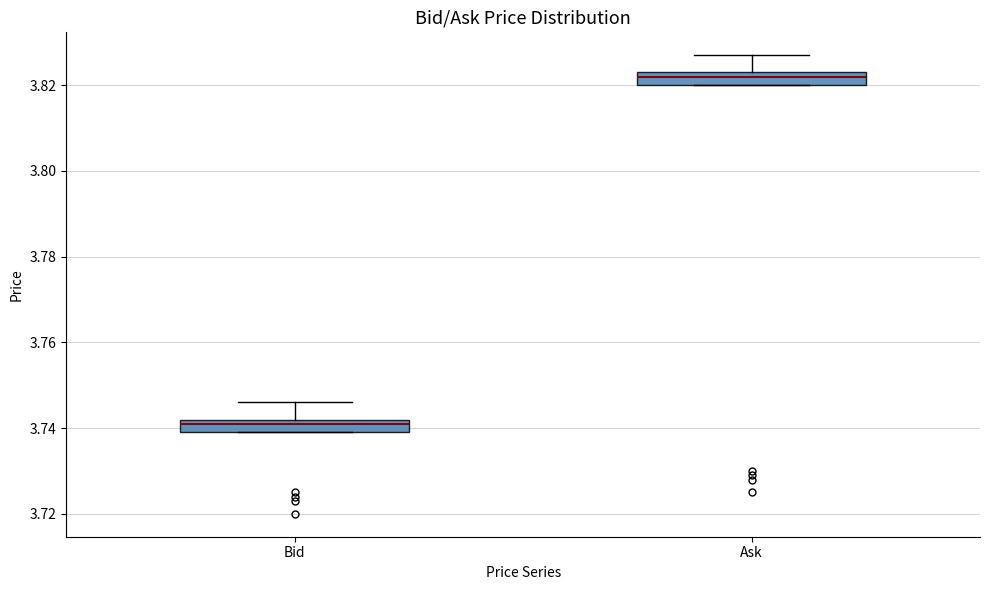

Where is the lower edge of the box for Bid on the y-axis? The values are not printed on the chart, so give them approximately, as read against the axis.

3.740